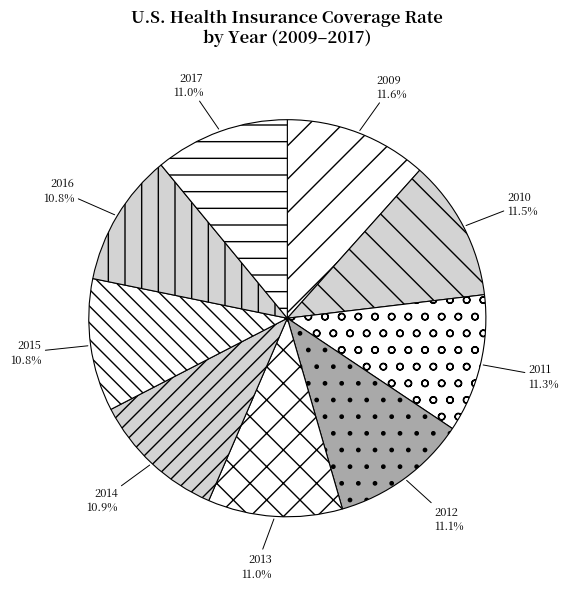

To the nearest percent, what is the combined percentage of 2015 and 2010?

22%